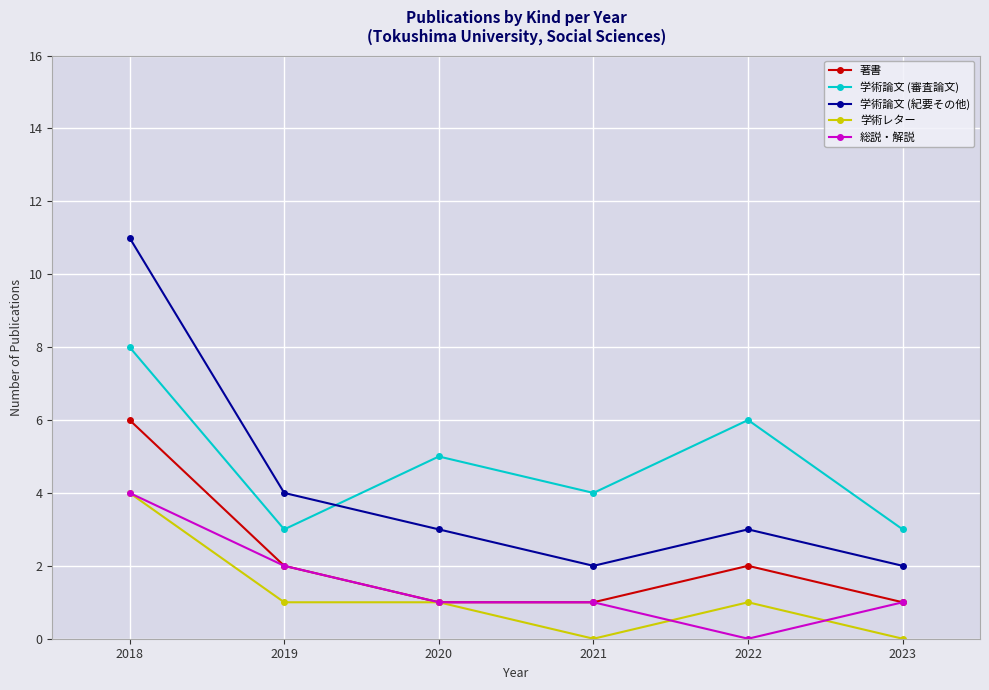

Between 2019 and 2021, which series saw the biggest shift?

学術論文 (紀要その他)